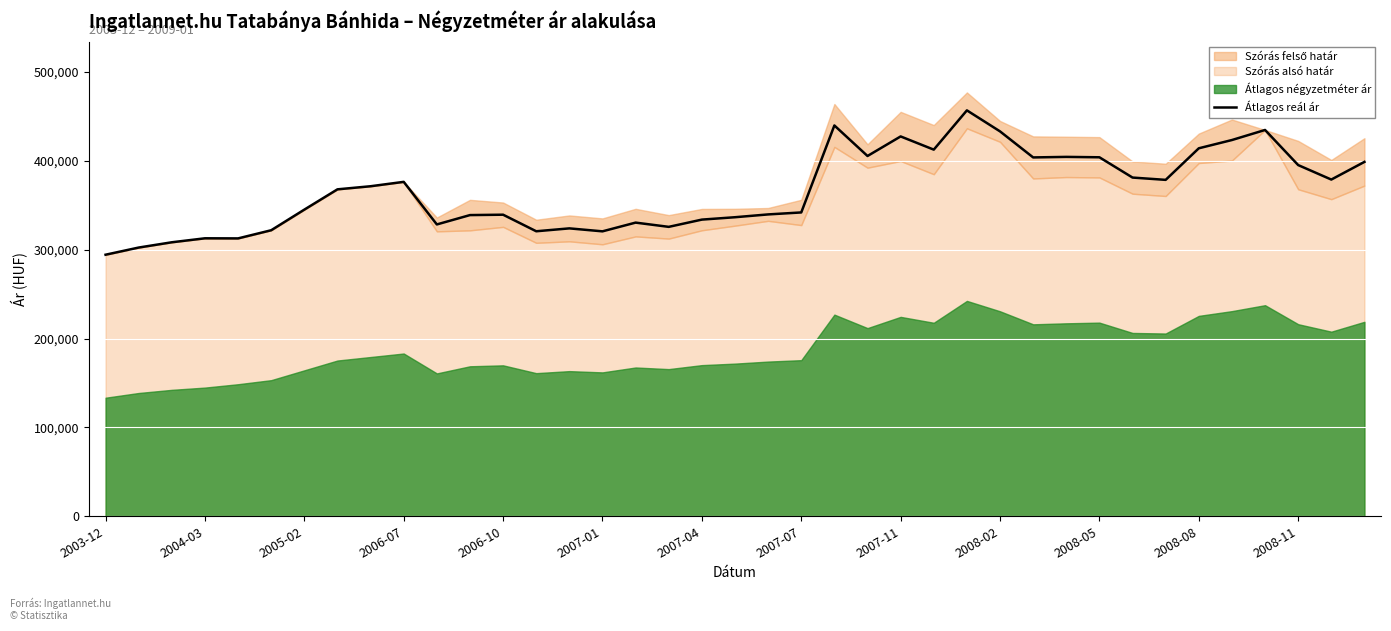

What is the highest value of the Átlagos reál ár series?

456801